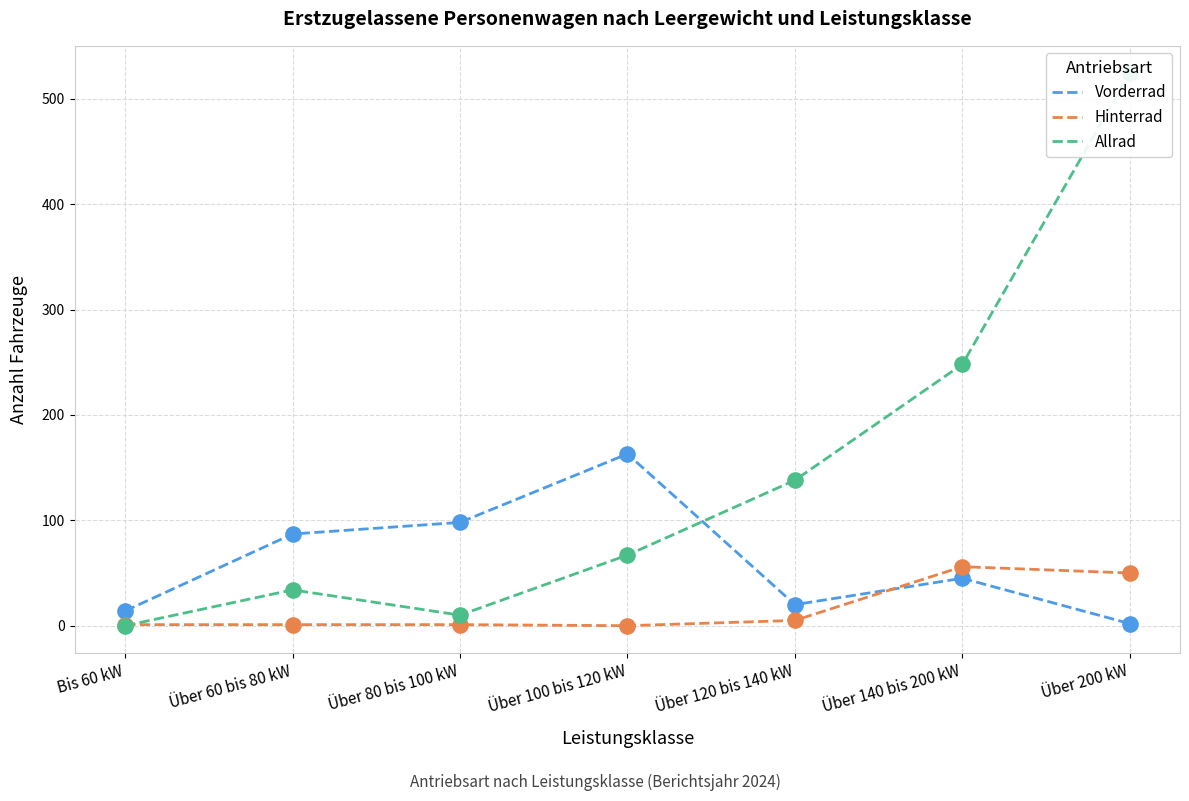

Which series contains the lowest Y value?

Hinterrad